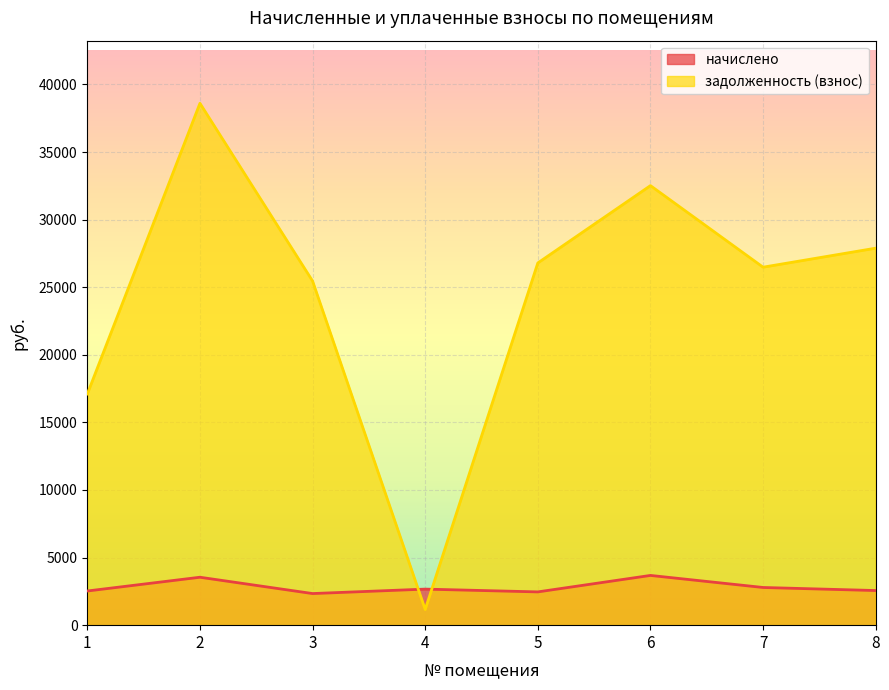

The value of задолженность (взнос) at 5 is 38374.5. True or false?

False